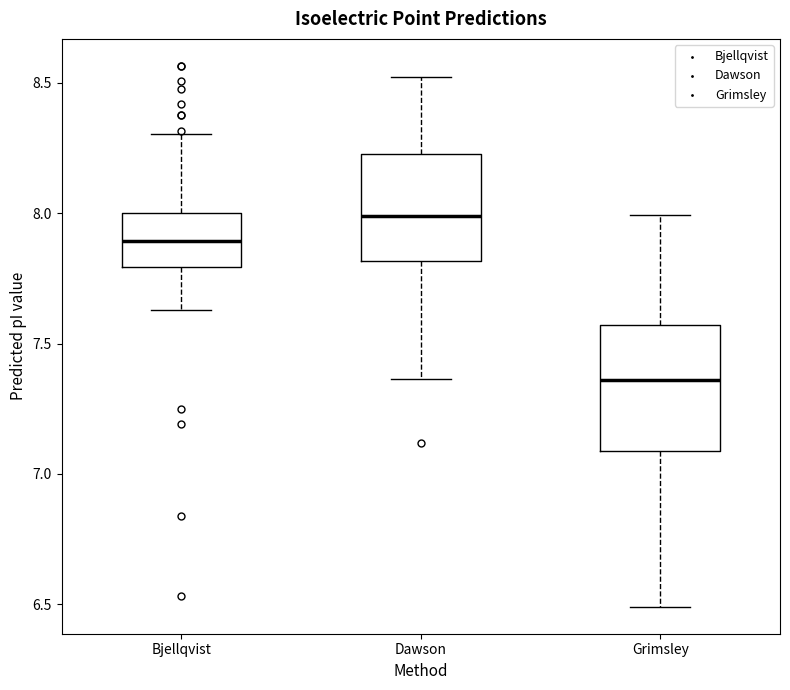

Where does the median line of the box for Bjellqvist sit on the y-axis? The values are not printed on the chart, so give them approximately, as read against the axis.

7.90